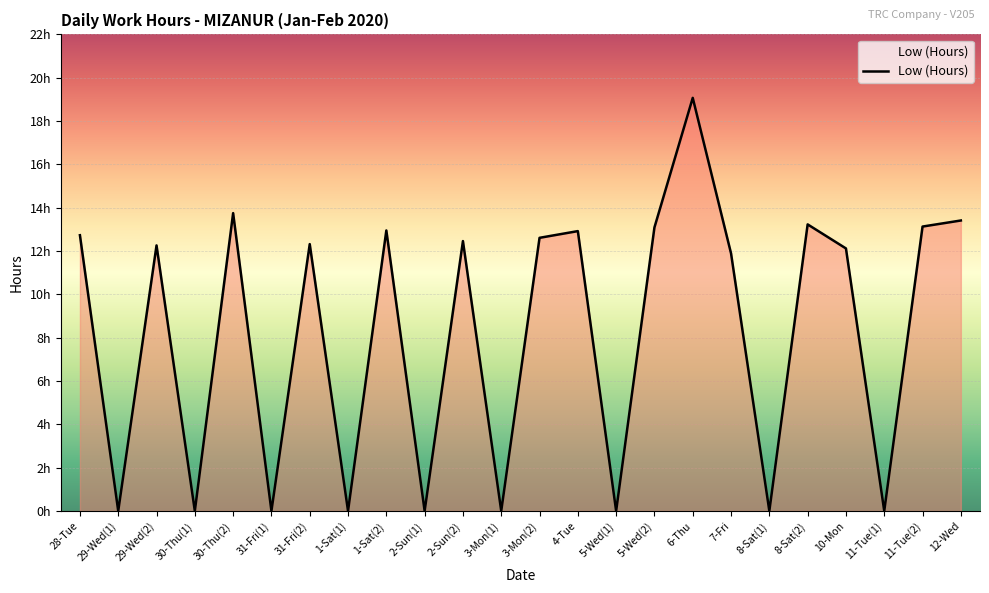

Reading left to right, list all the values displayed in this chart.

28-Tue=12.7	29-Wed(1)=0.0	29-Wed(2)=12.3	30-Thu(1)=0.0	30-Thu(2)=13.8	31-Fri(1)=0.0	31-Fri(2)=12.3	1-Sat(1)=0.0	1-Sat(2)=12.9	2-Sun(1)=0.0	2-Sun(2)=12.5	3-Mon(1)=0.0	3-Mon(2)=12.6	4-Tue=12.9	5-Wed(1)=0.0	5-Wed(2)=13.1	6-Thu=19.1	7-Fri=11.9	8-Sat(1)=0.0	8-Sat(2)=13.2	10-Mon=12.1	11-Tue(1)=0.0	11-Tue(2)=13.1	12-Wed=13.4